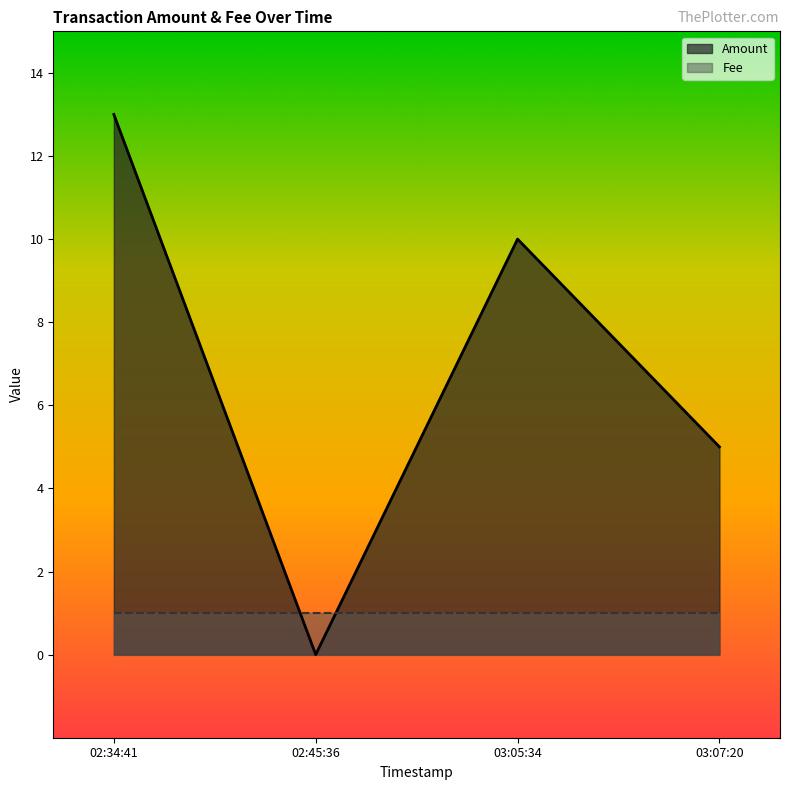

What position from the right is 02:45:36?

3